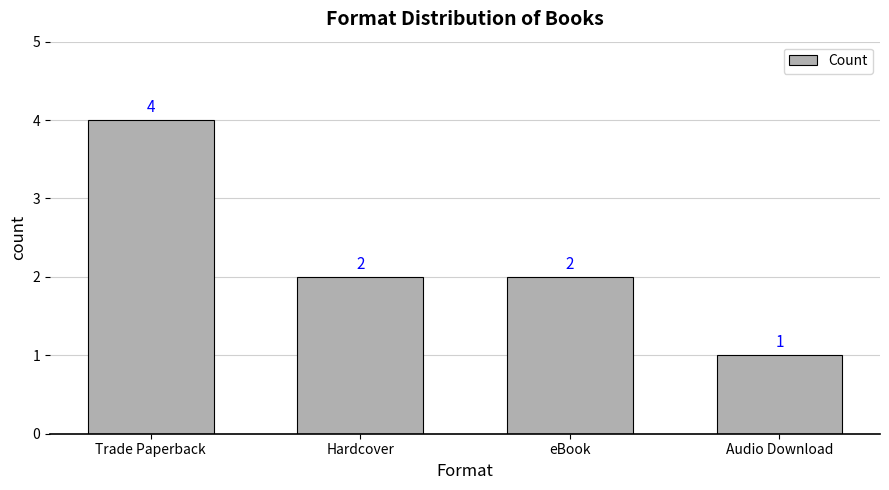

What is the smallest value displayed?

1